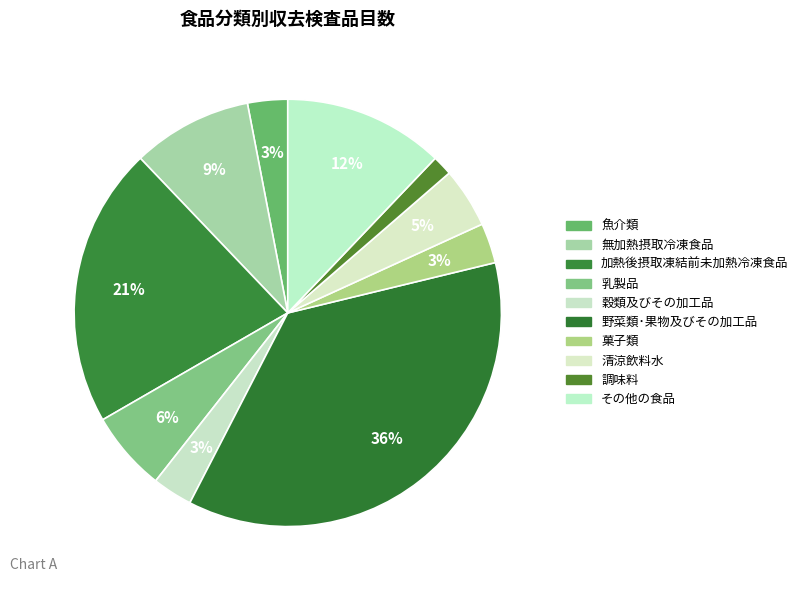

What is the largest slice in the pie chart?

野菜類･果物及びその加工品